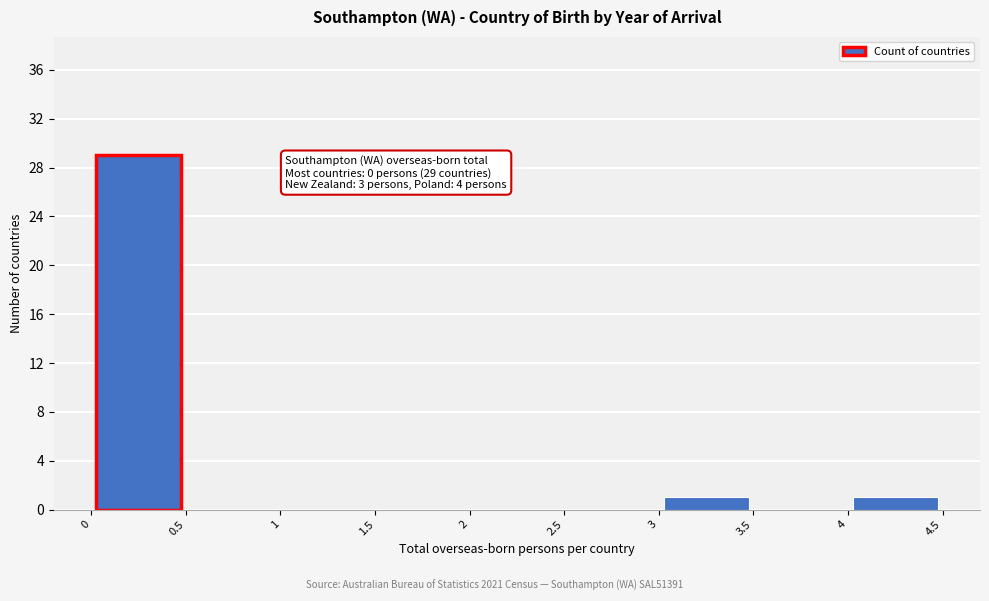

Over which range of the x-axis is the bar tallest?

0 to 0.5